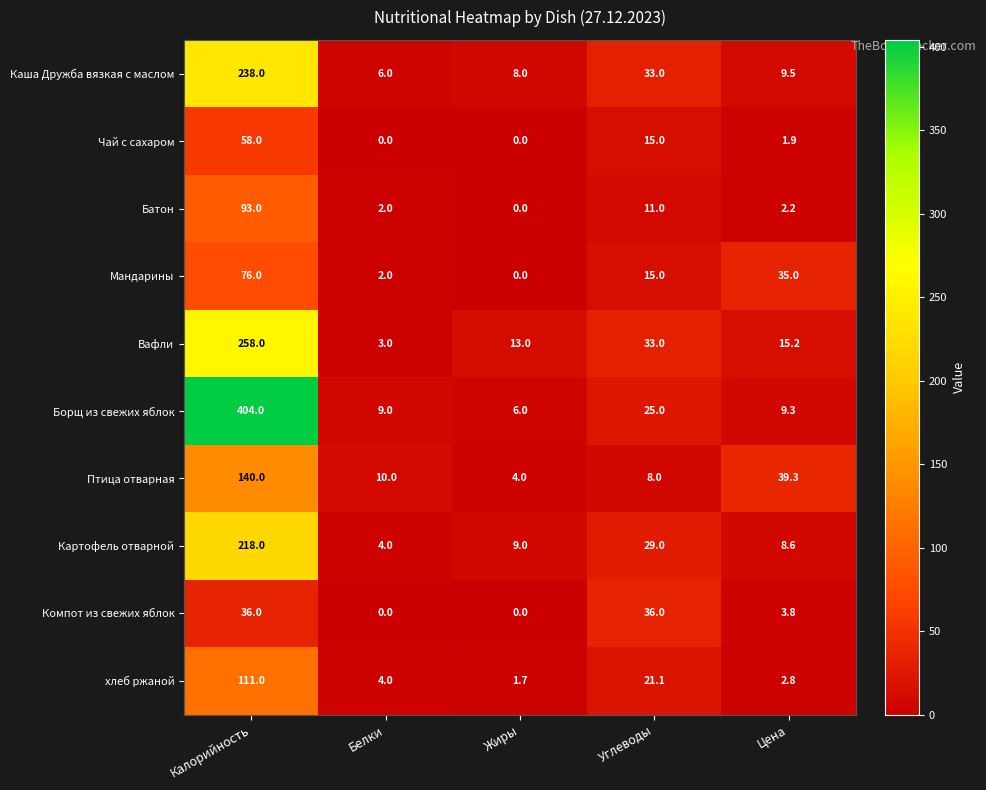

At Калорийность, list the series in order from largest to smallest.

Борщ из свежих яблок, Вафли, Каша Дружба вязкая с маслом, Картофель отварной, Птица отварная, хлеб ржаной, Батон, Мандарины, Чай с сахаром, Компот из свежих яблок